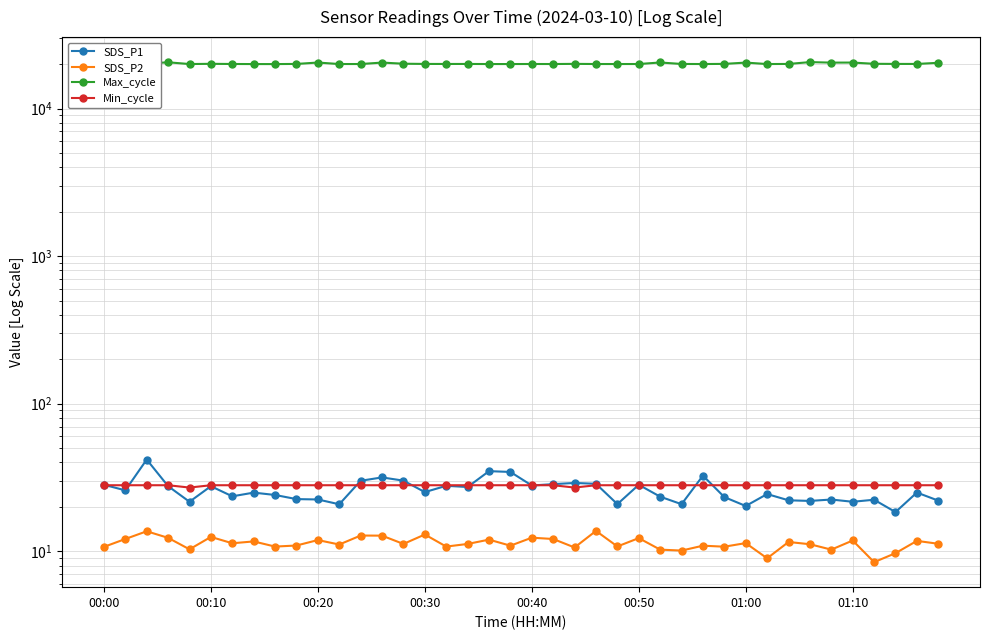

What is the total value across all series at 21?

20096.6